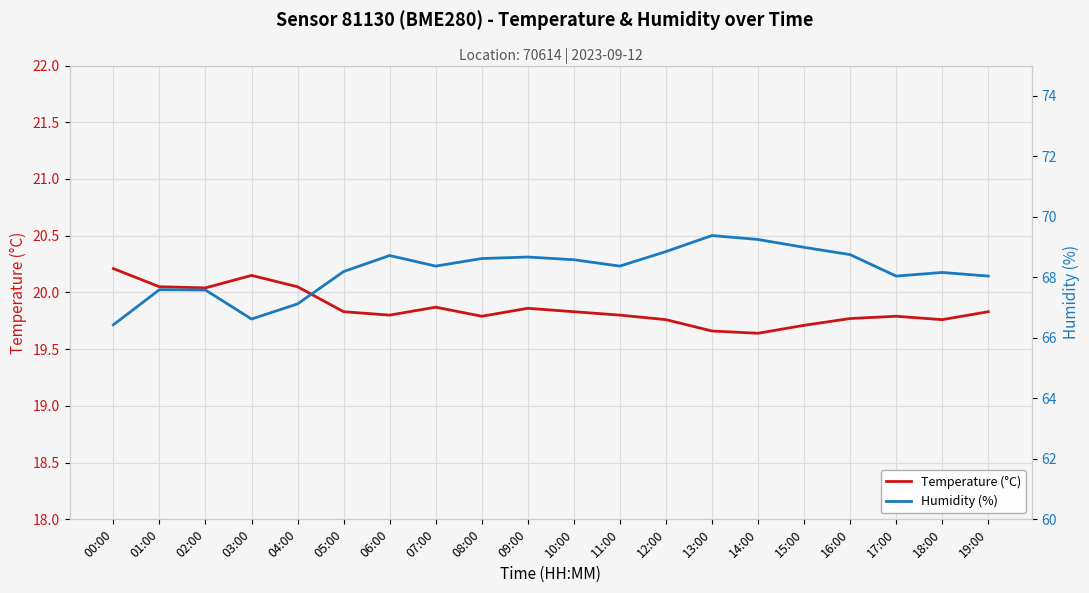

Reading left to right, list all the values displayed in this chart.

Temperature (°C): 00:00=20.2	01:00=20.1	02:00=20.0	03:00=20.1	04:00=20.1	05:00=19.8	06:00=19.8	07:00=19.9	08:00=19.8	09:00=19.9	10:00=19.8	11:00=19.8	12:00=19.8	13:00=19.7	14:00=19.6	15:00=19.7	16:00=19.8	17:00=19.8	18:00=19.8	19:00=19.8
Humidity (%): 00:00=66.4	01:00=67.6	02:00=67.6	03:00=66.6	04:00=67.1	05:00=68.2	06:00=68.7	07:00=68.4	08:00=68.6	09:00=68.7	10:00=68.6	11:00=68.4	12:00=68.8	13:00=69.4	14:00=69.2	15:00=69.0	16:00=68.8	17:00=68.0	18:00=68.2	19:00=68.0